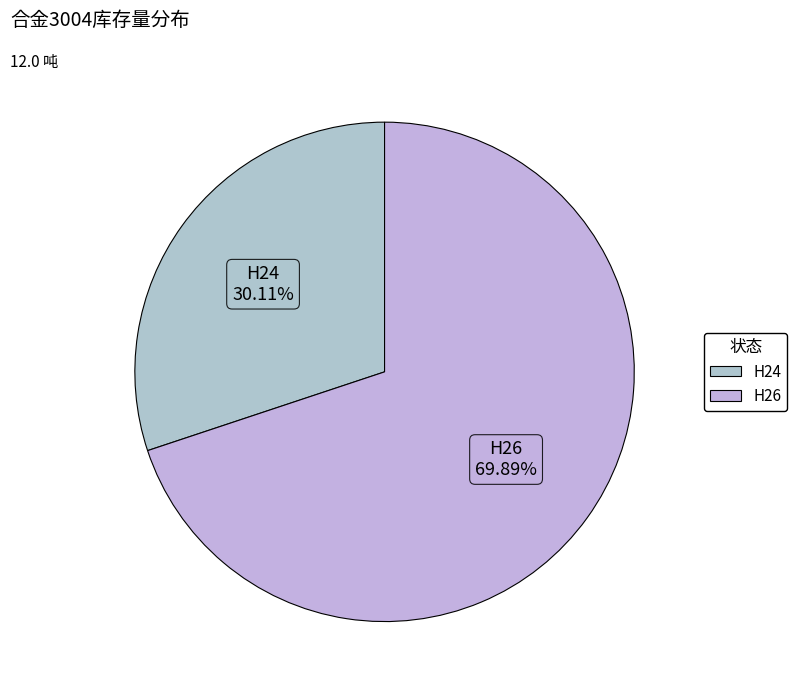

The H26 slice represents 70% of the pie. True or false?

True